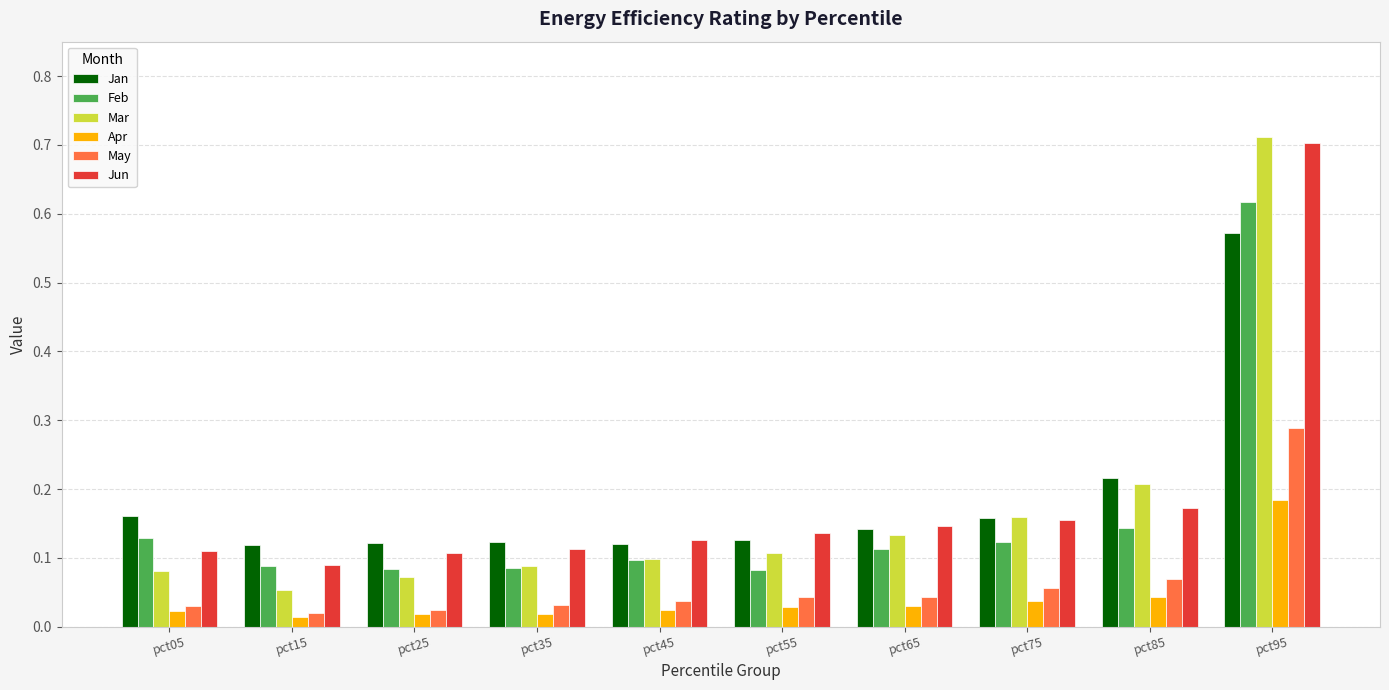

What is the sum of all Apr values?

0.4